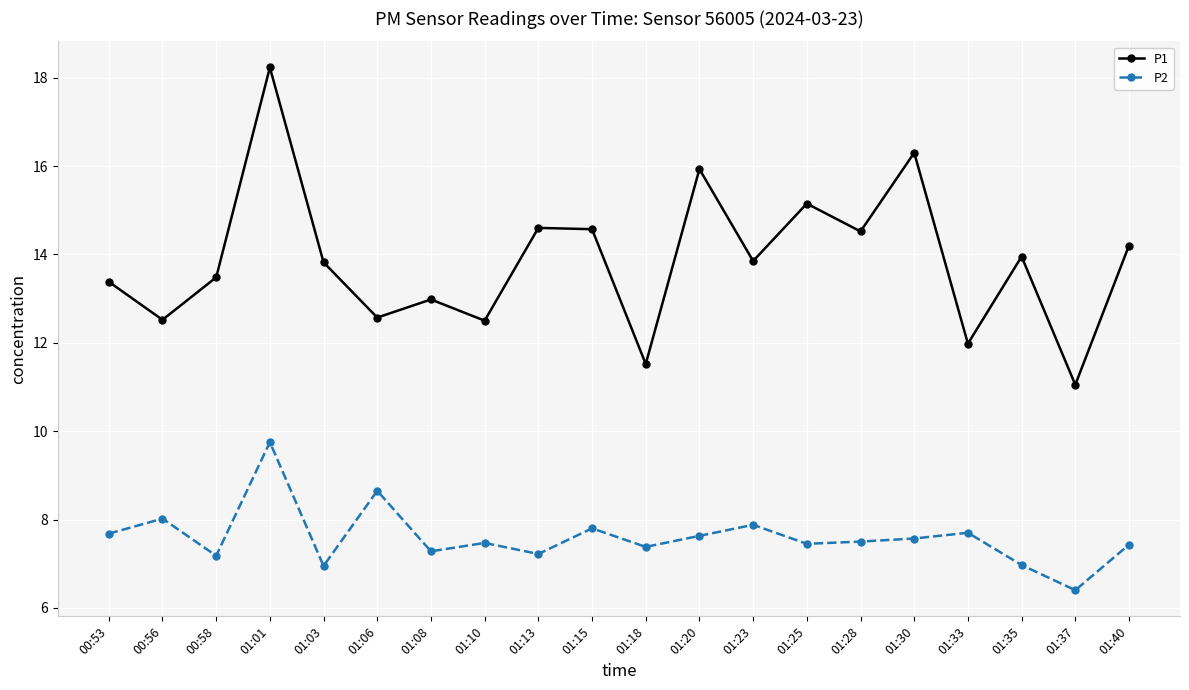

What position from the left is 01:28?

15